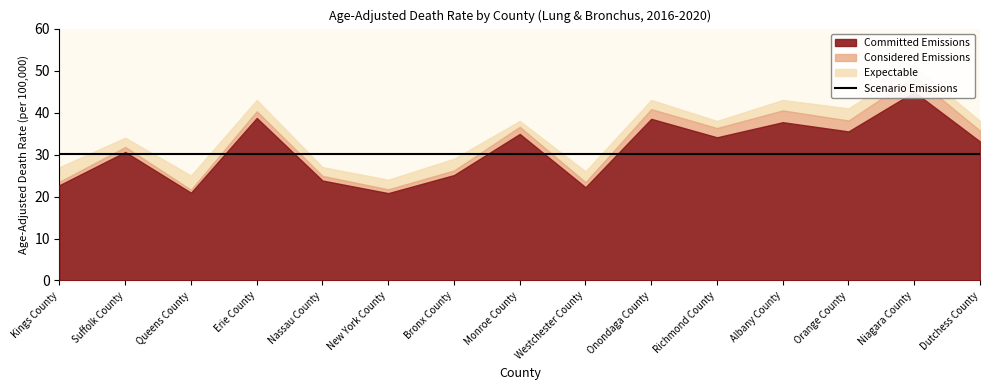

At which label does Considered Emissions first exceed 35?

Erie County